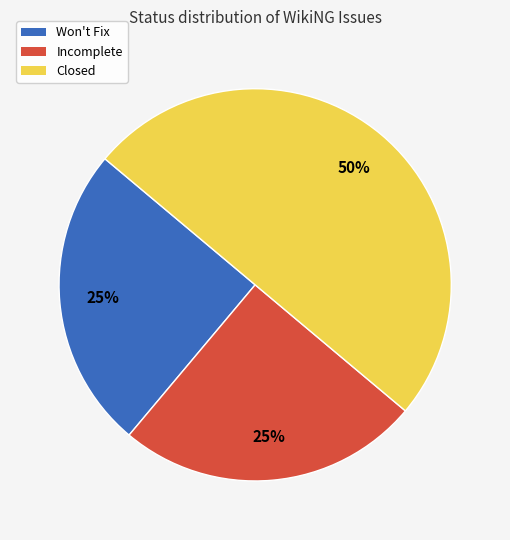

Approximately how many times larger is the value at Won't Fix compared to Incomplete?

1.0